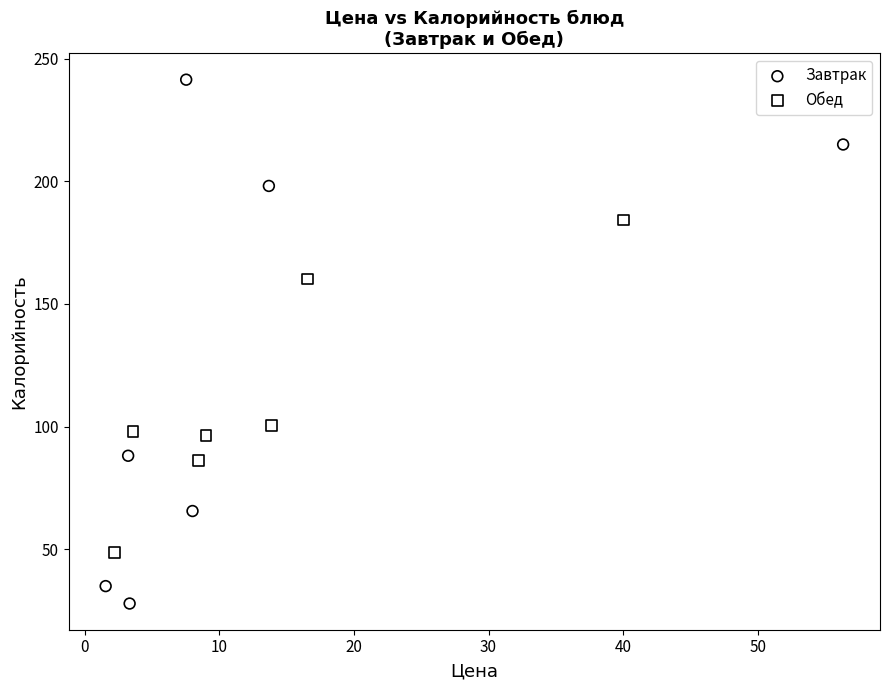

What are all the series names shown in the legend?

Завтрак, Обед